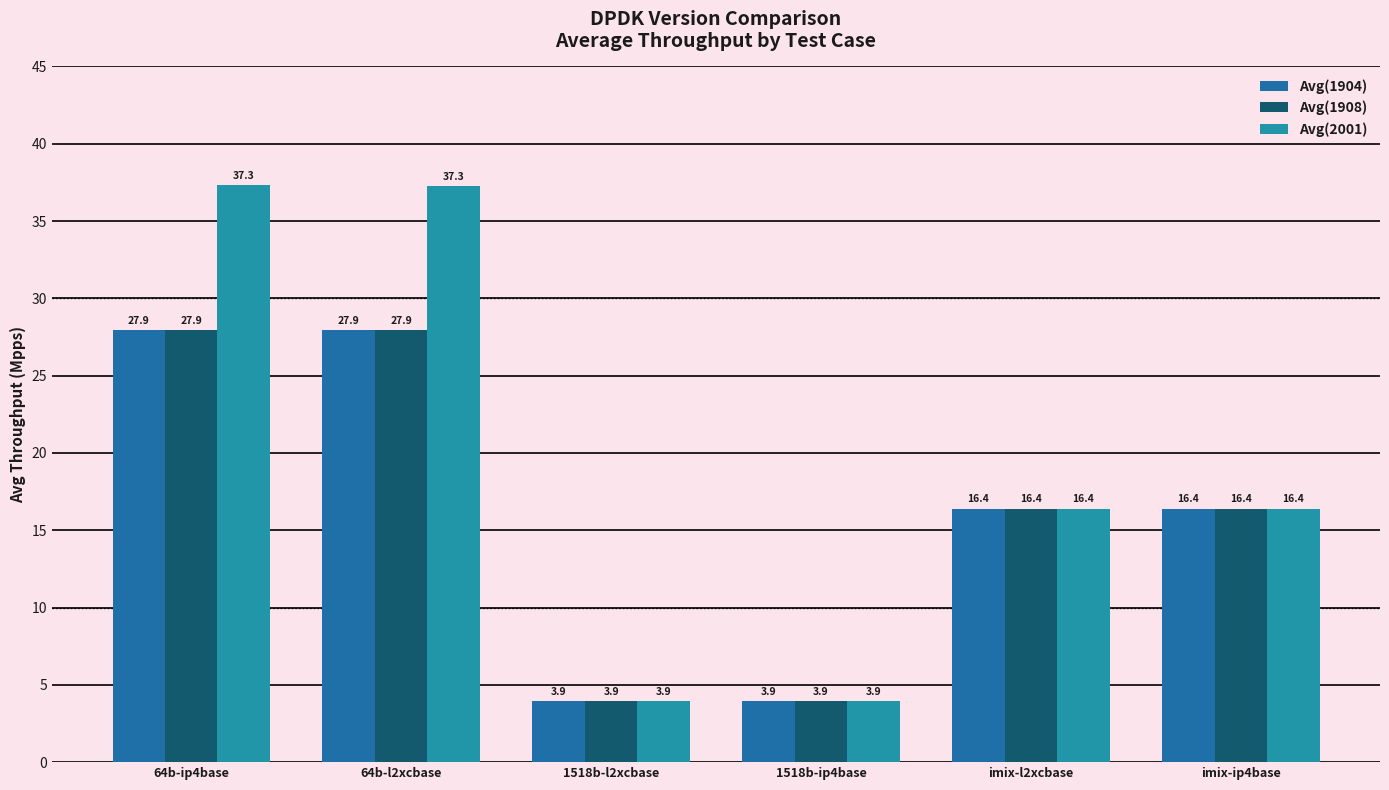

Is the value of Avg(1904) at imix-l2xcbase greater than the value of Avg(2001) at 1518b-ip4base?

Yes